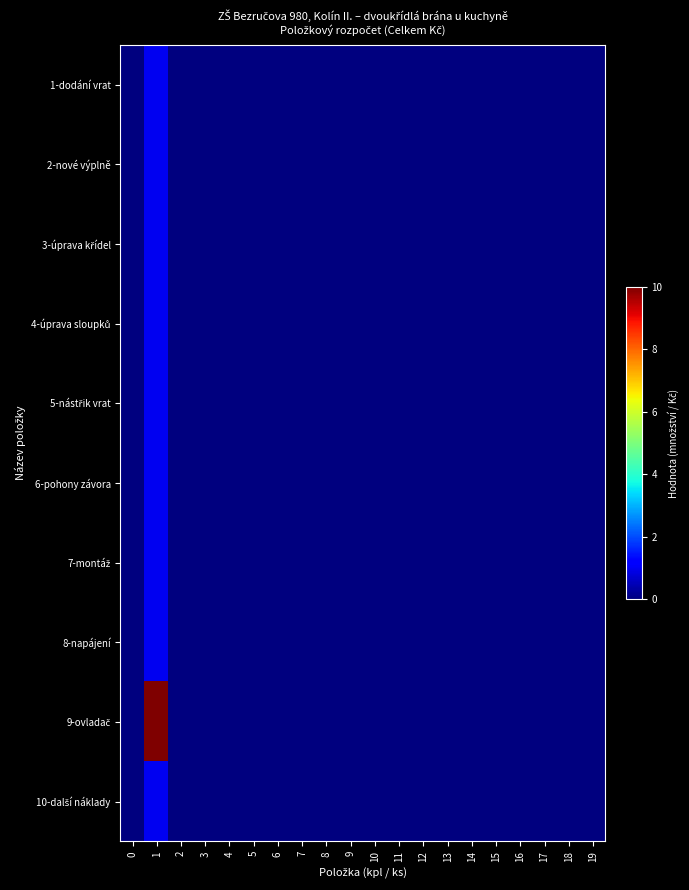

Which series has the widest spread of values?

9-ovladač